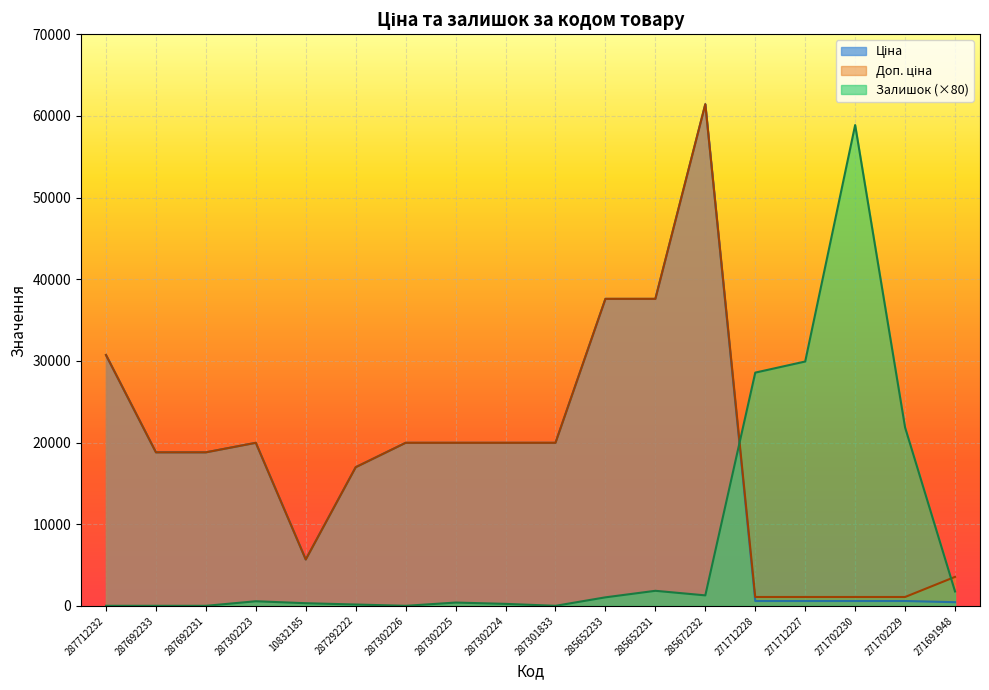

At which category is the sum across all series the highest?

285672232